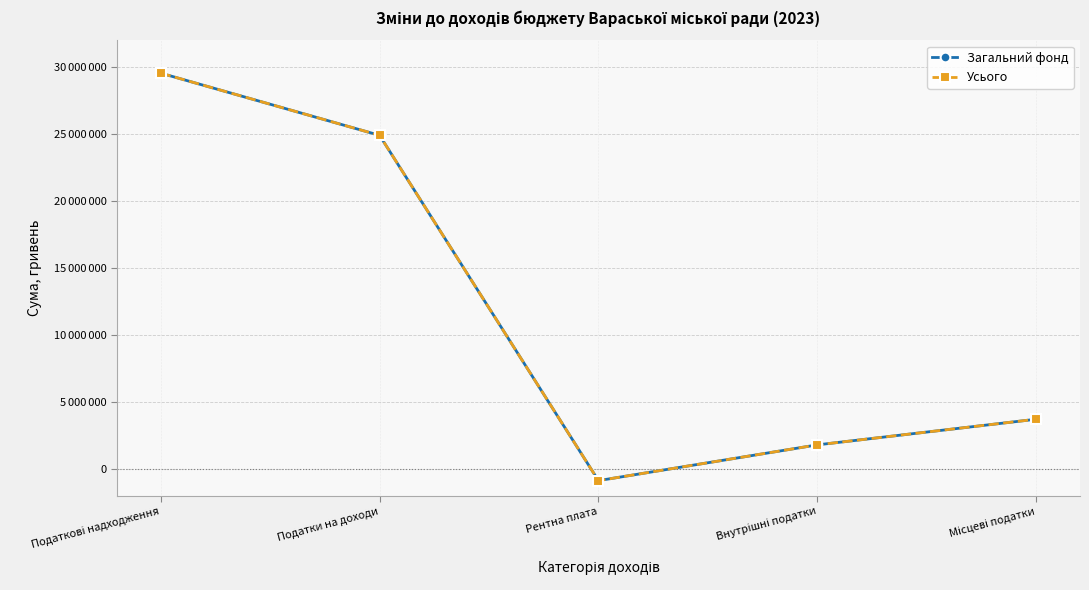

Does the chart have visible grid lines?

Yes